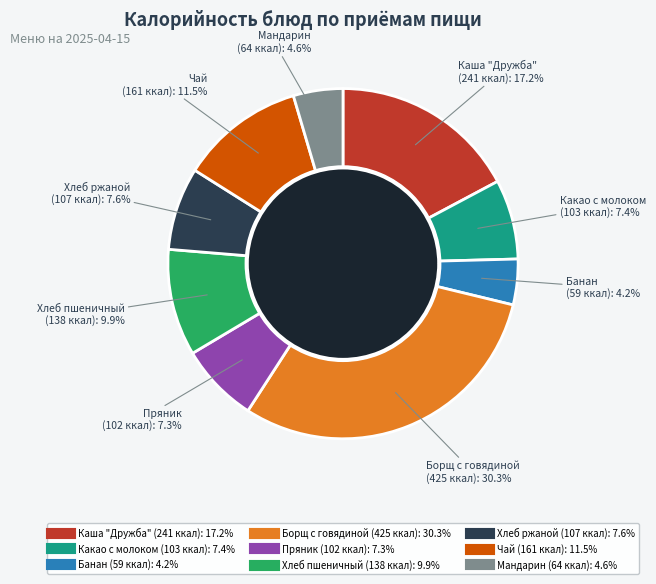

Does Хлеб пшеничный account for over 50% of the chart?

No